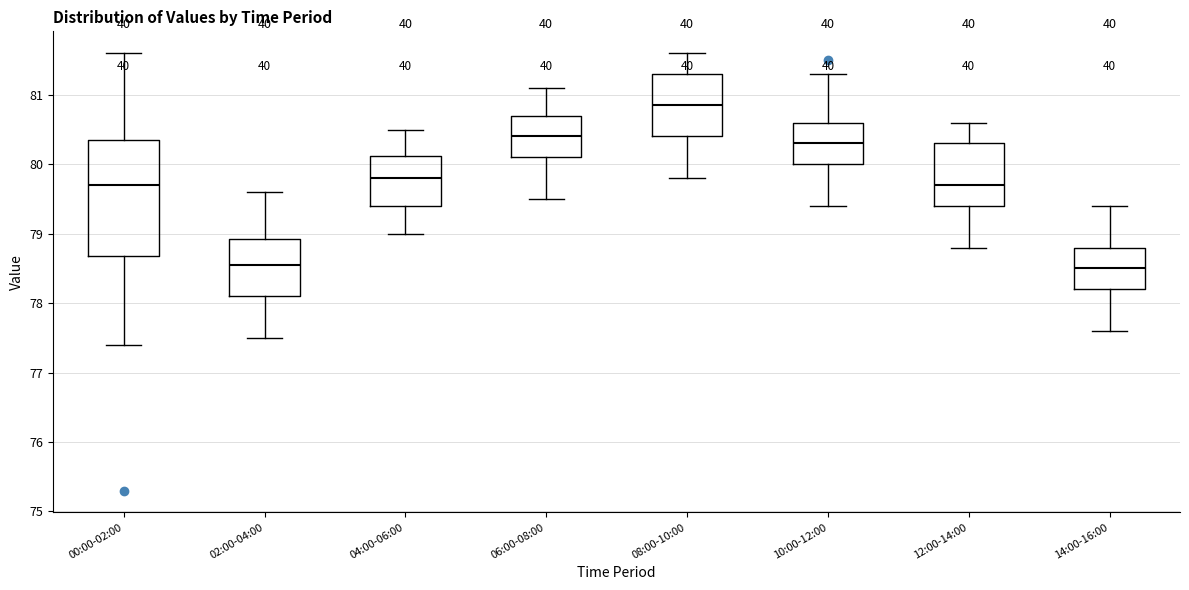

Reading left to right, transcribe this box plot: for each box, give where its median line is, the range the box spans, and where its two whiskers end, as read against the y-axis. The values are not printed on the chart, so give them approximately, as read against the axis.

00:00-02:00: median 79.7, box 78.7 to 80.4, whiskers 77.4 to 81.6
02:00-04:00: median 78.6, box 78.1 to 78.9, whiskers 77.5 to 79.6
04:00-06:00: median 79.8, box 79.4 to 80.1, whiskers 79.0 to 80.5
06:00-08:00: median 80.4, box 80.1 to 80.7, whiskers 79.5 to 81.1
08:00-10:00: median 80.9, box 80.4 to 81.3, whiskers 79.8 to 81.6
10:00-12:00: median 80.3, box 80.0 to 80.6, whiskers 79.4 to 81.3
12:00-14:00: median 79.7, box 79.4 to 80.3, whiskers 78.8 to 80.6
14:00-16:00: median 78.5, box 78.2 to 78.8, whiskers 77.6 to 79.4